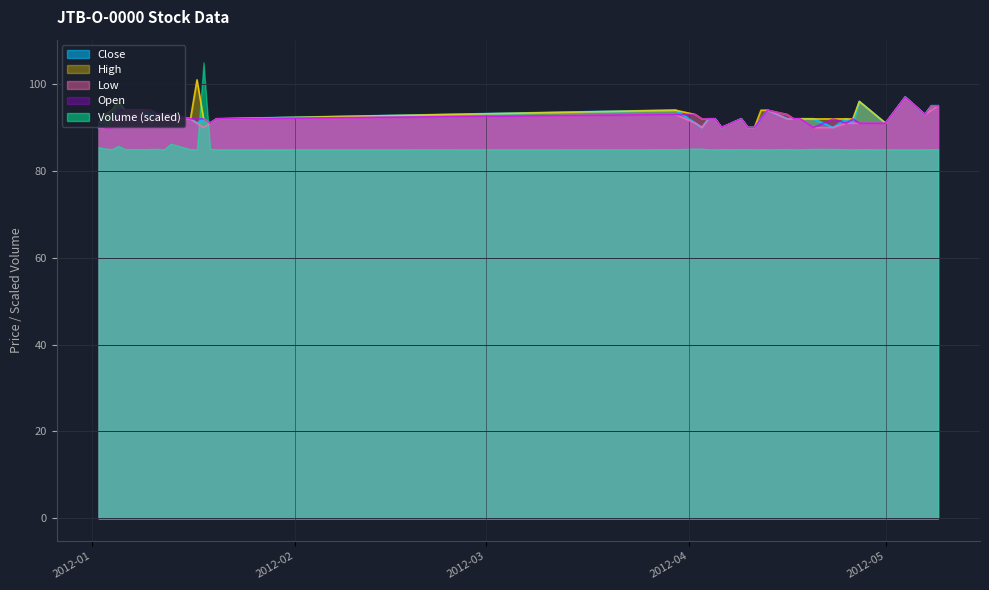

Count the number of categories in the chart.

40